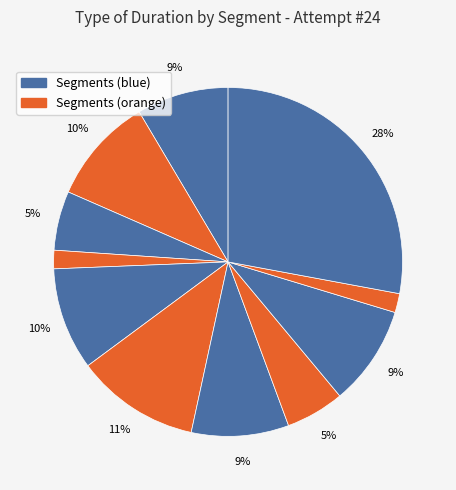

Count the number of slices in the pie.

11